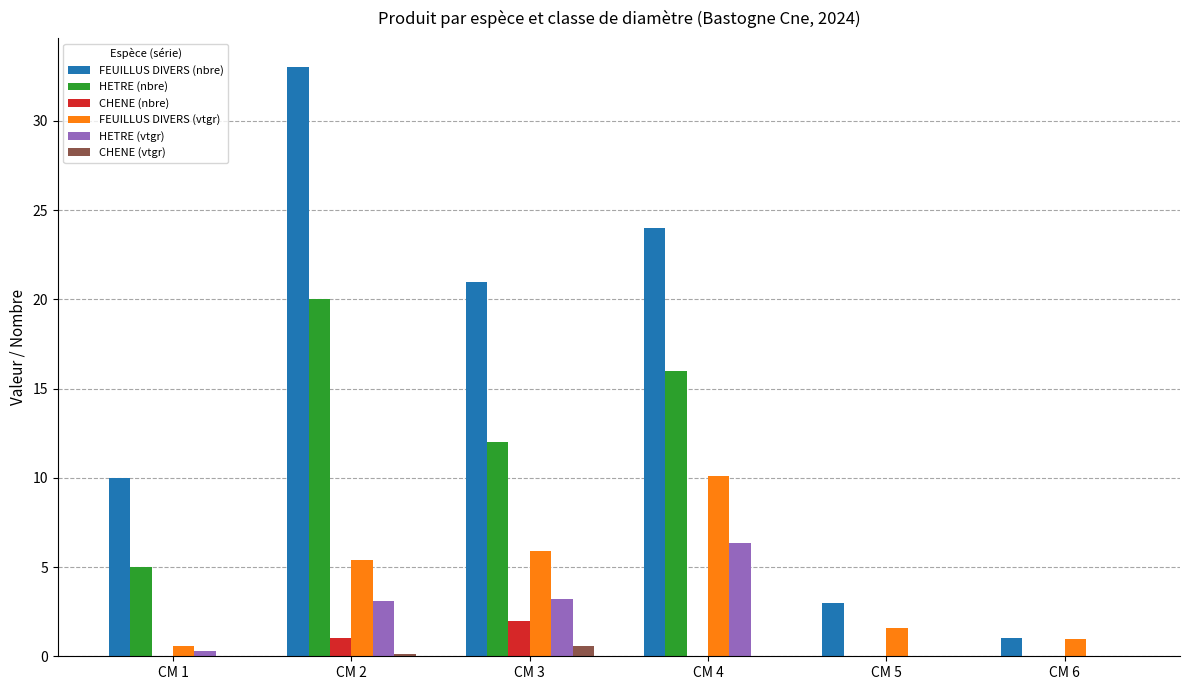

What is the total value across all series at CM 5?

4.6